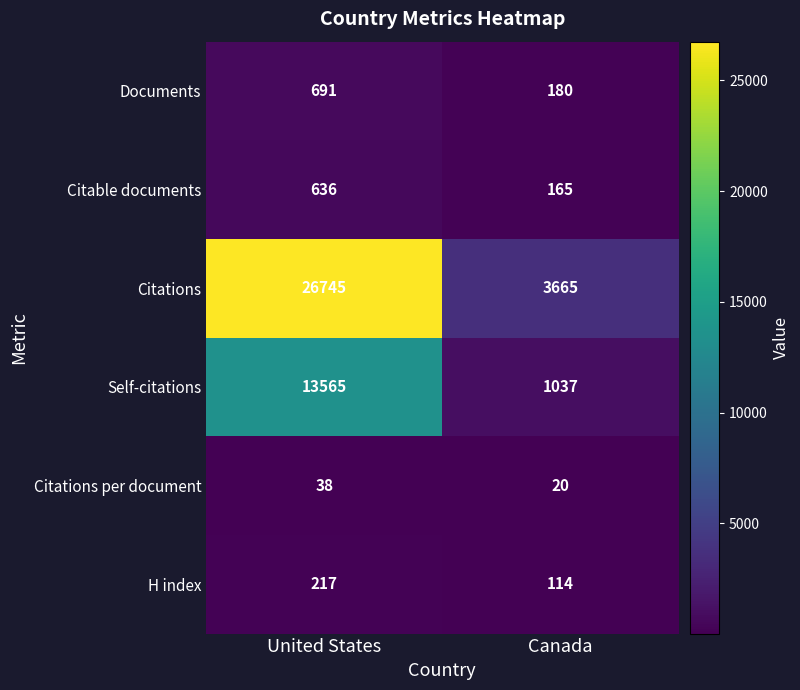

The value of Citations at United States is 26745. True or false?

True